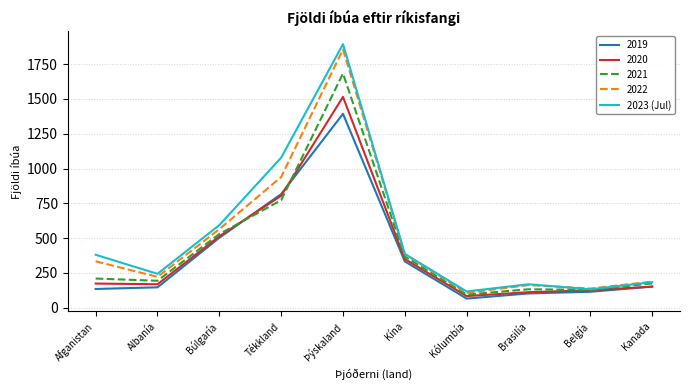

The value of 2021 at Afganistan is 209. True or false?

True